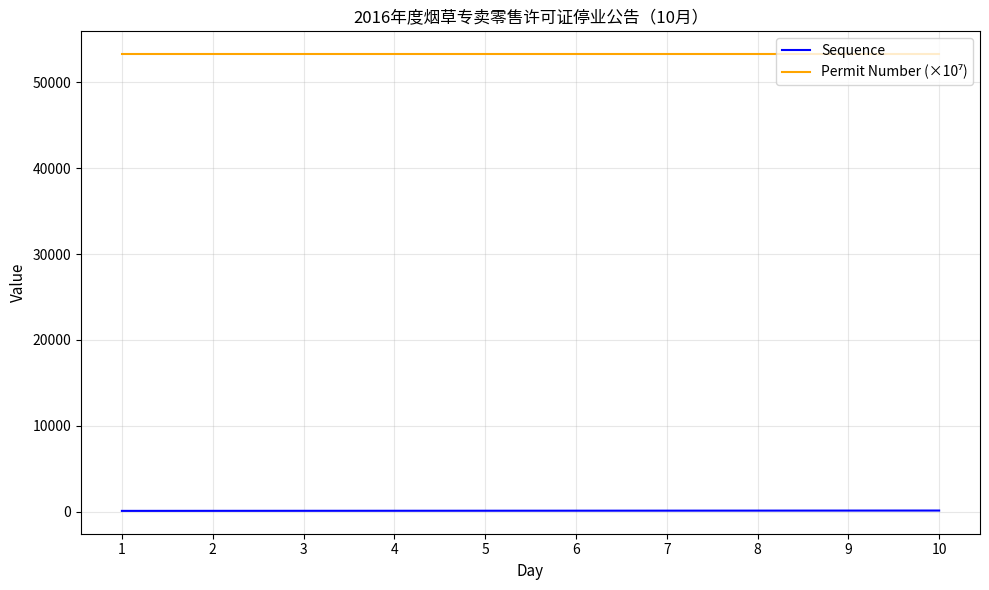

The Sequence series shows 37.9 at 6. True or false?

False